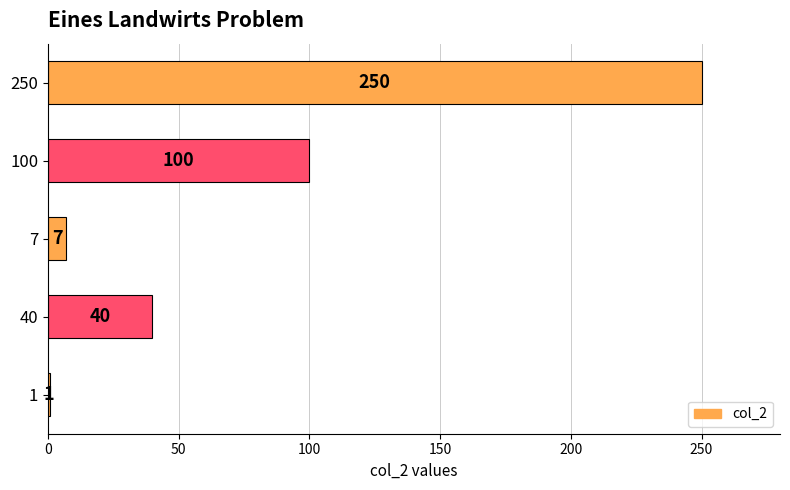

Reading bottom to top, extract all data points from this chart.

1=1	40=40	7=7	100=100	250=250